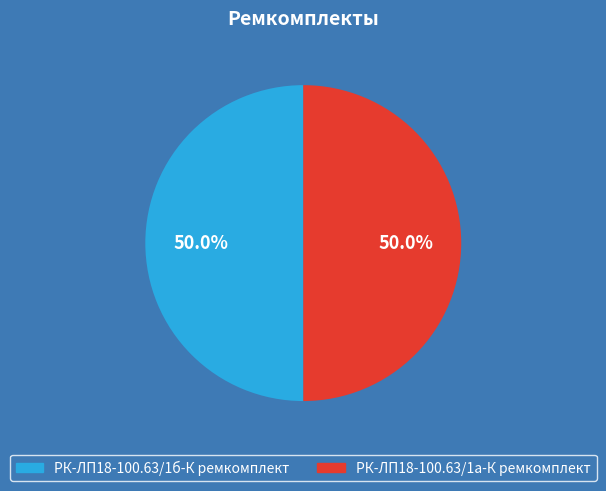

To the nearest percent, what portion does РК-ЛП18-100.63/1б-К ремкомплект represent?

50%